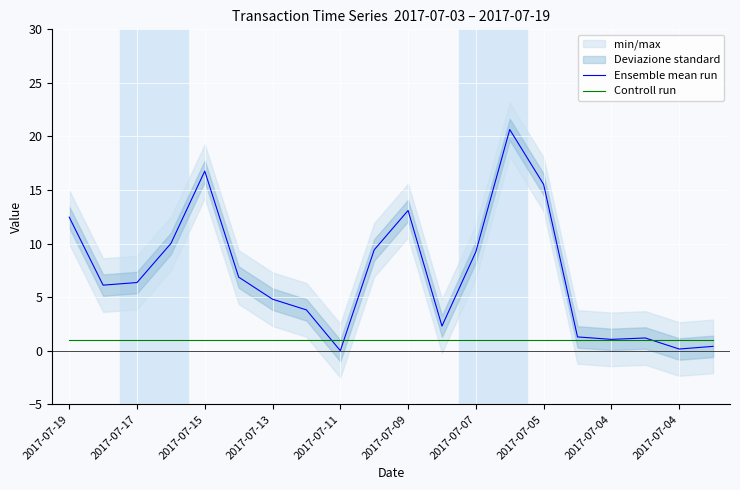

What is the label of the 1st point from the left?

2017-07-19